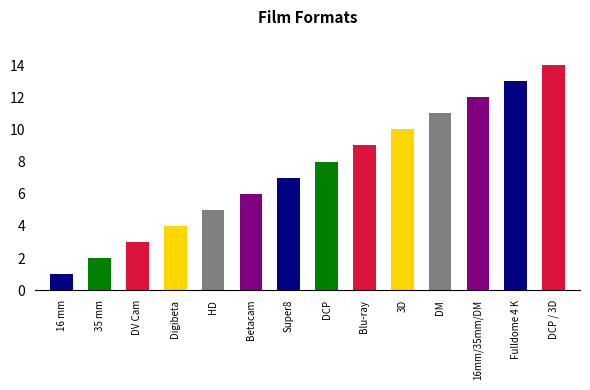

Reading left to right, extract all data points from this chart.

1	2	3	4	5	6	7	8	9	10	11	12	13	14